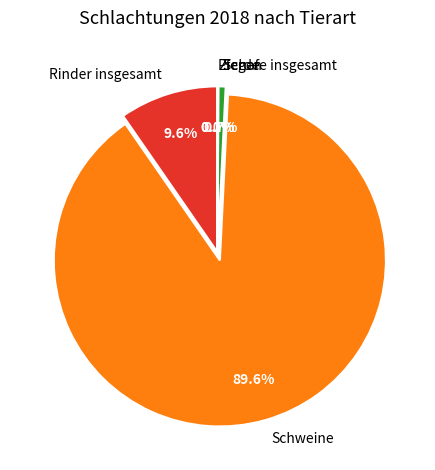

Does any single category account for the majority?

Yes